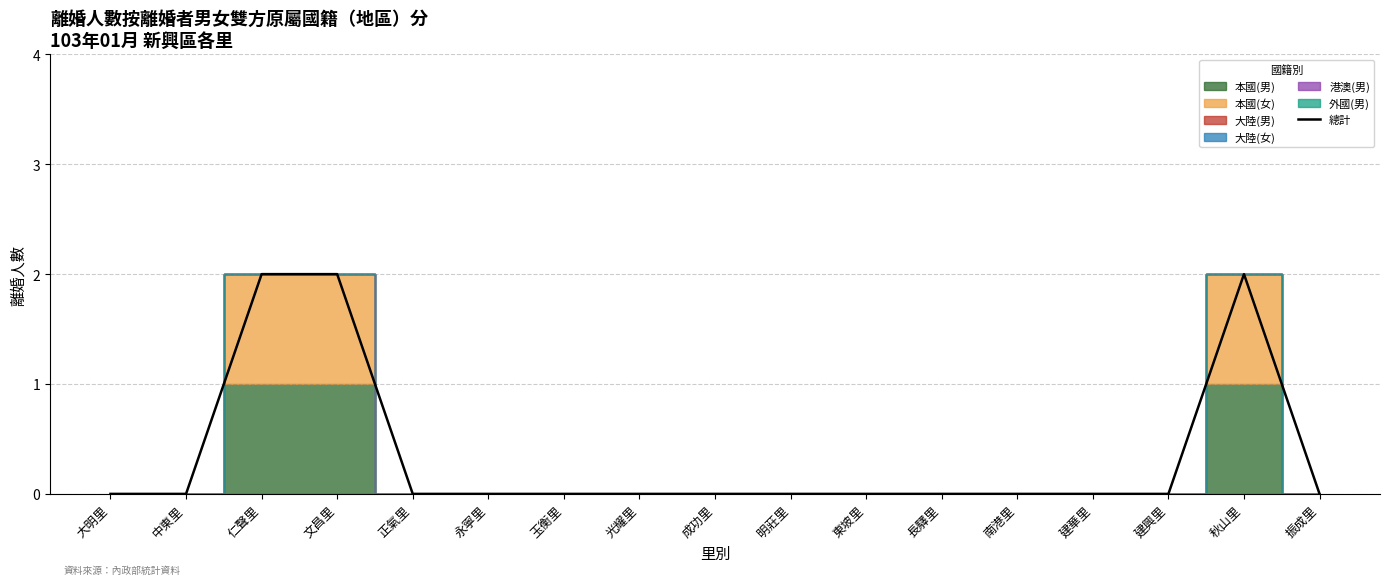

What is the difference between the maximum and second lowest values?

2